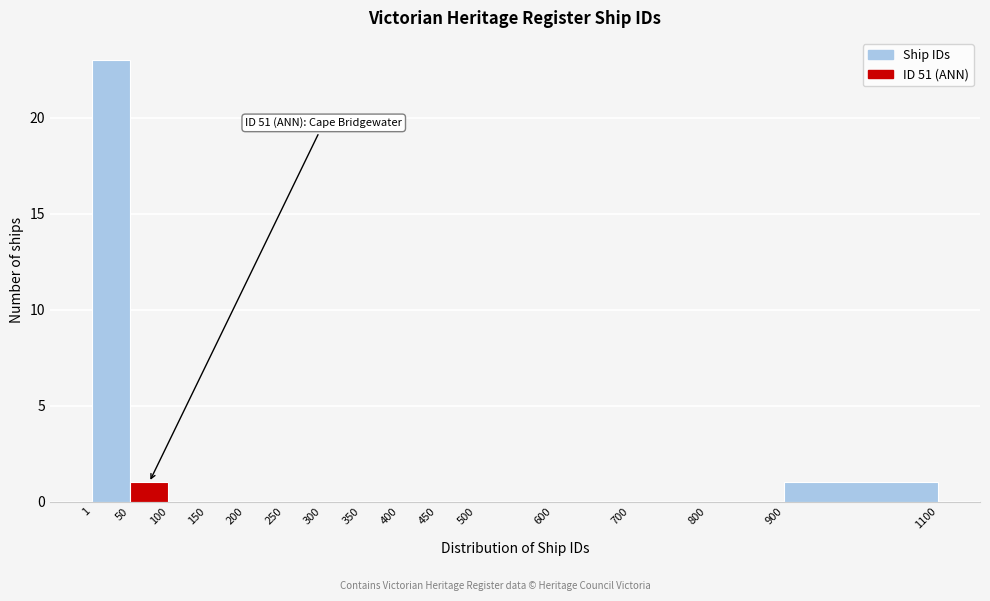

Which range on the x-axis has the tallest bar?

1 to 50